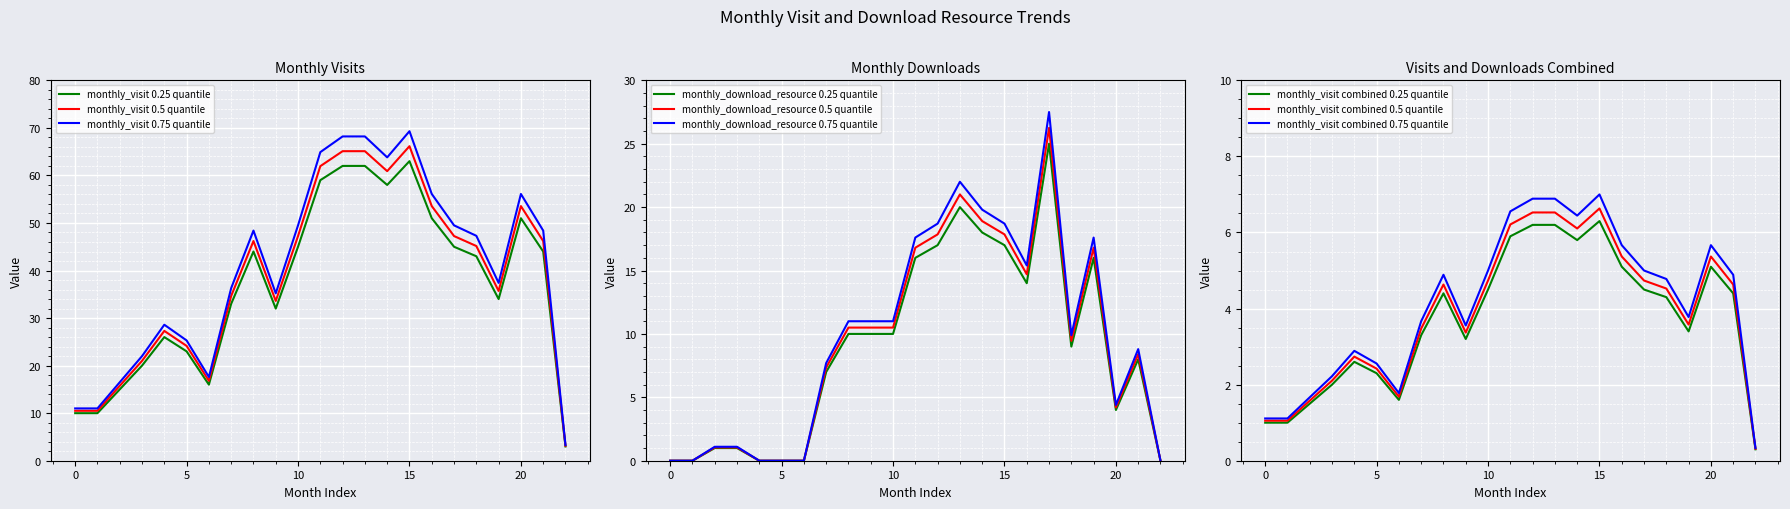

What is the highest value of the monthly_visit 0.5 quantile series?

66.2